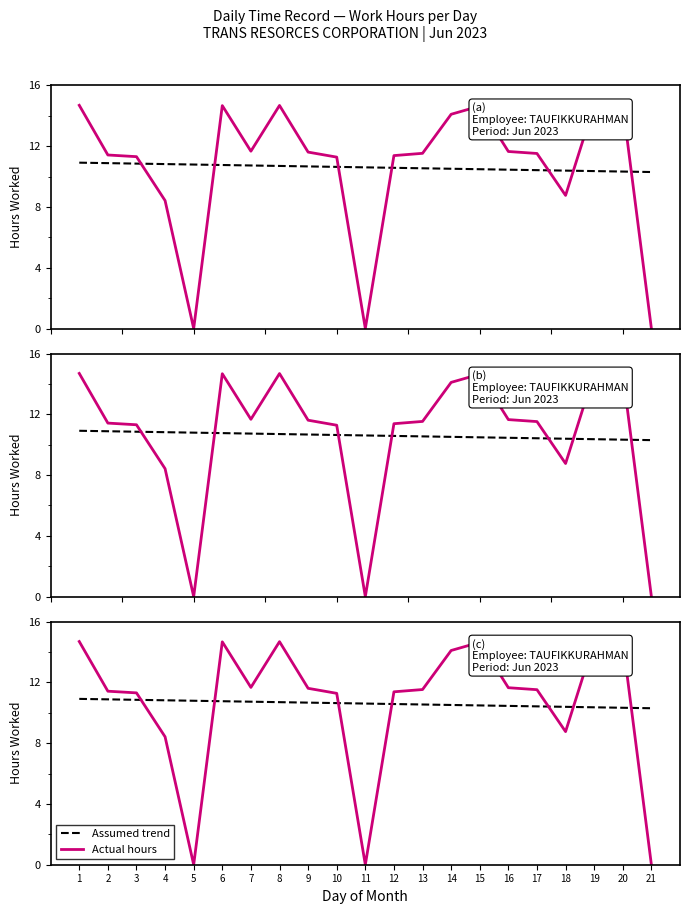

What is the difference between the maximum and minimum values in the Actual hours series?

14.7